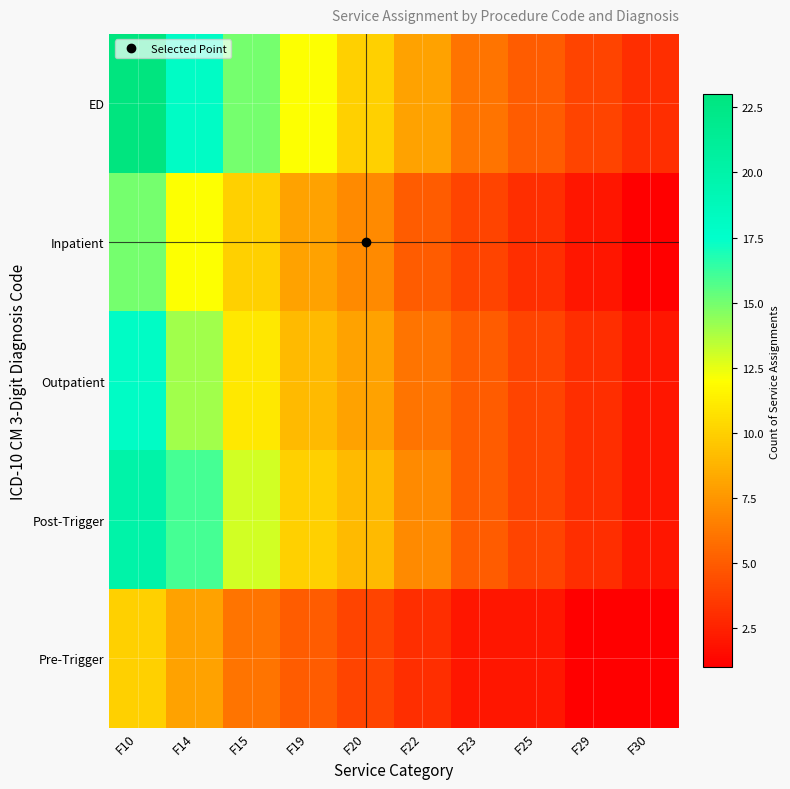

Reading right to left, list all the values displayed in this chart.

ED: F30=3	F29=4	F25=5	F23=6	F22=8	F20=10	F19=12	F15=15	F14=18	F10=23
Inpatient: F30=1	F29=2	F25=3	F23=4	F22=5	F20=7	F19=8	F15=10	F14=12	F10=15
Outpatient: F30=2	F29=3	F25=4	F23=5	F22=6	F20=8	F19=9	F15=11	F14=14	F10=18
Post-Trigger: F30=2	F29=3	F25=4	F23=5	F22=7	F20=9	F19=10	F15=13	F14=16	F10=20
Pre-Trigger: F30=1	F29=1	F25=2	F23=2	F22=3	F20=4	F19=5	F15=6	F14=8	F10=10